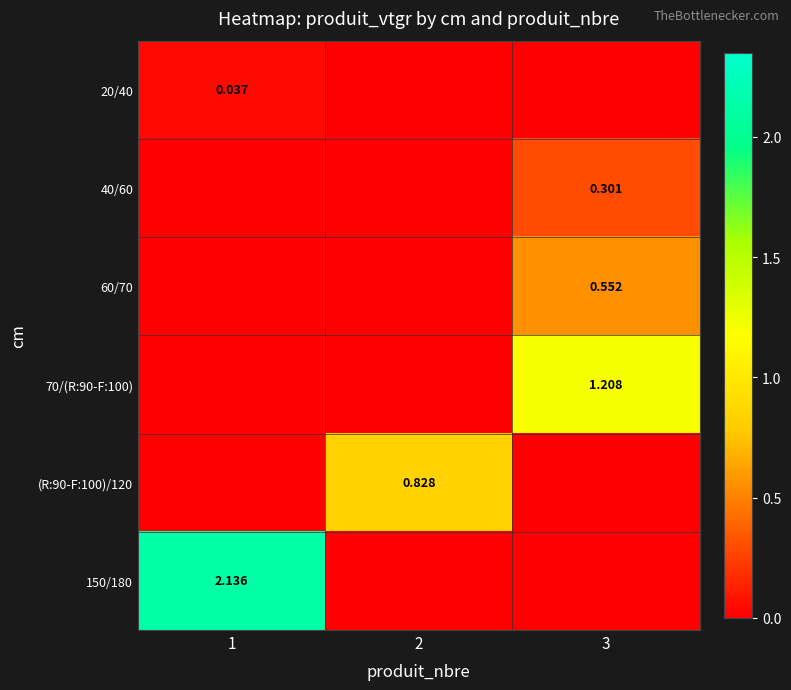

What is the difference between the maximum and minimum values in the 70/(R:90-F:100) series?

1.2